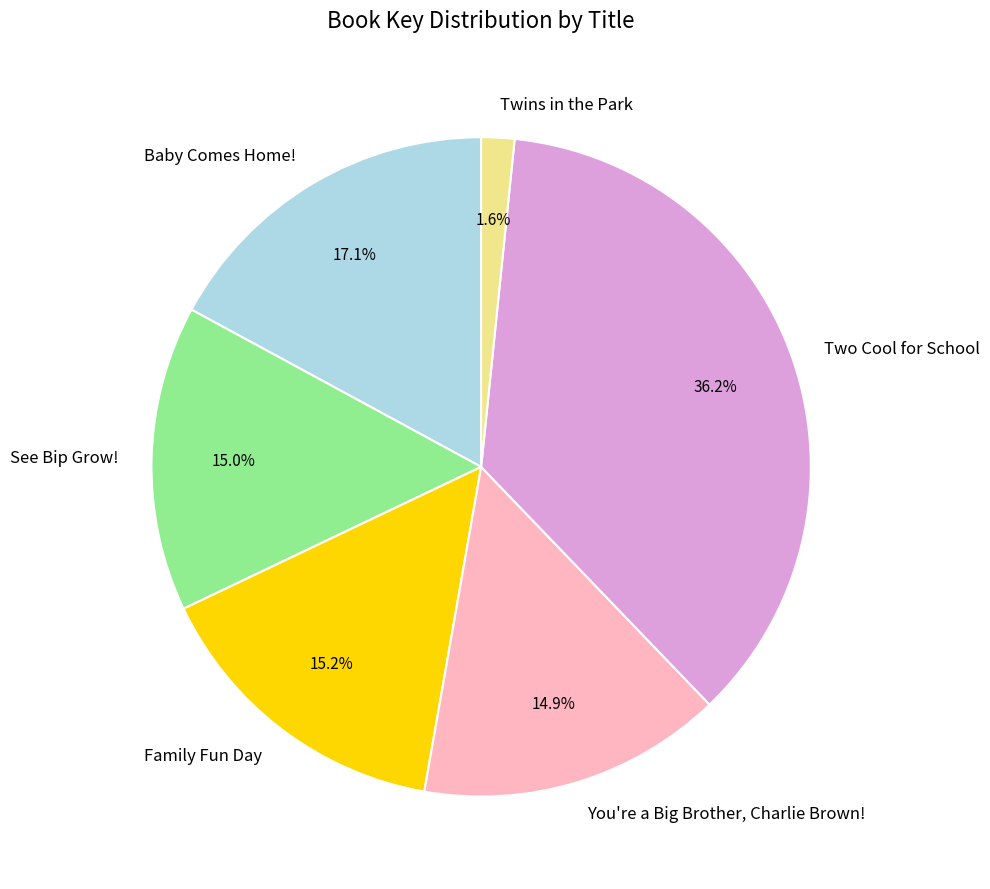

To the nearest percent, what portion does Twins in the Park represent?

2%